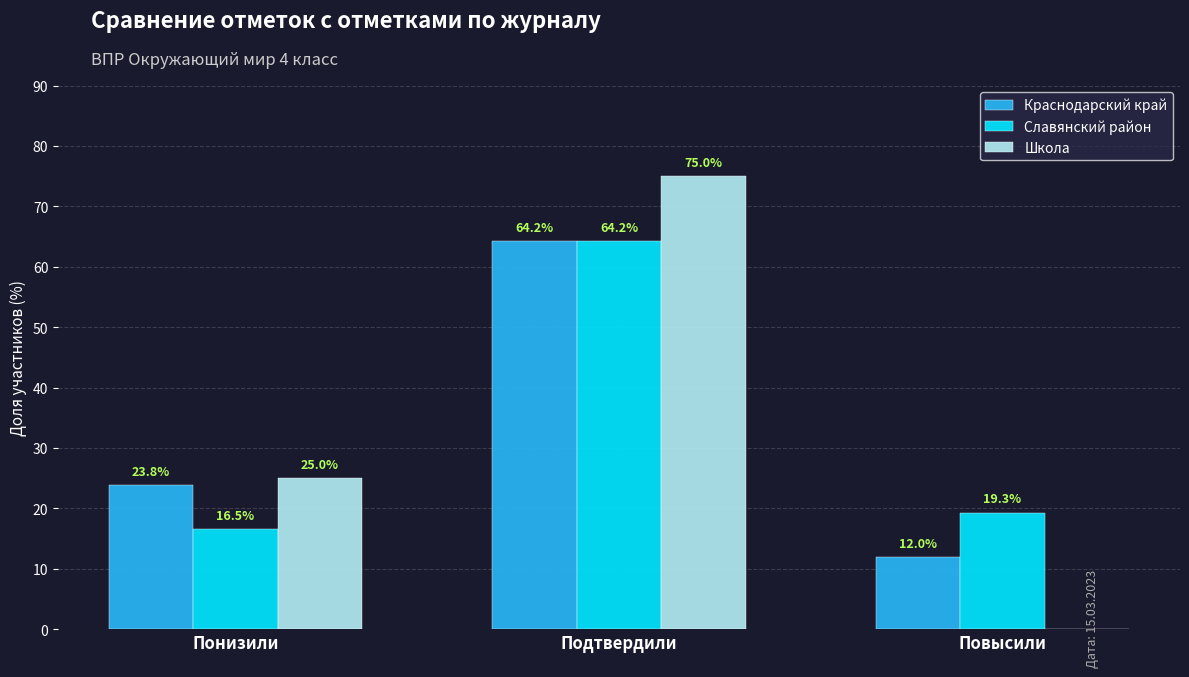

Which series changed the most between Подтвердили and Повысили?

Школа